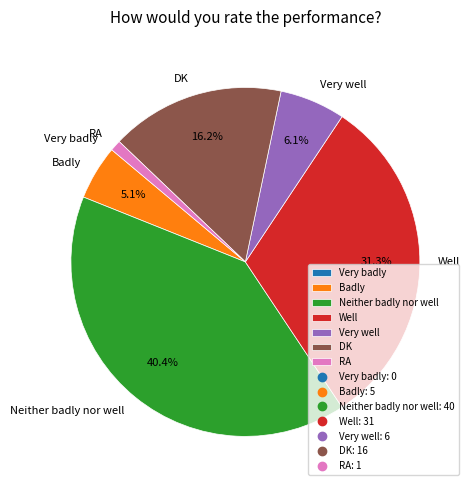

To the nearest percent, what is the average slice percentage?

14%